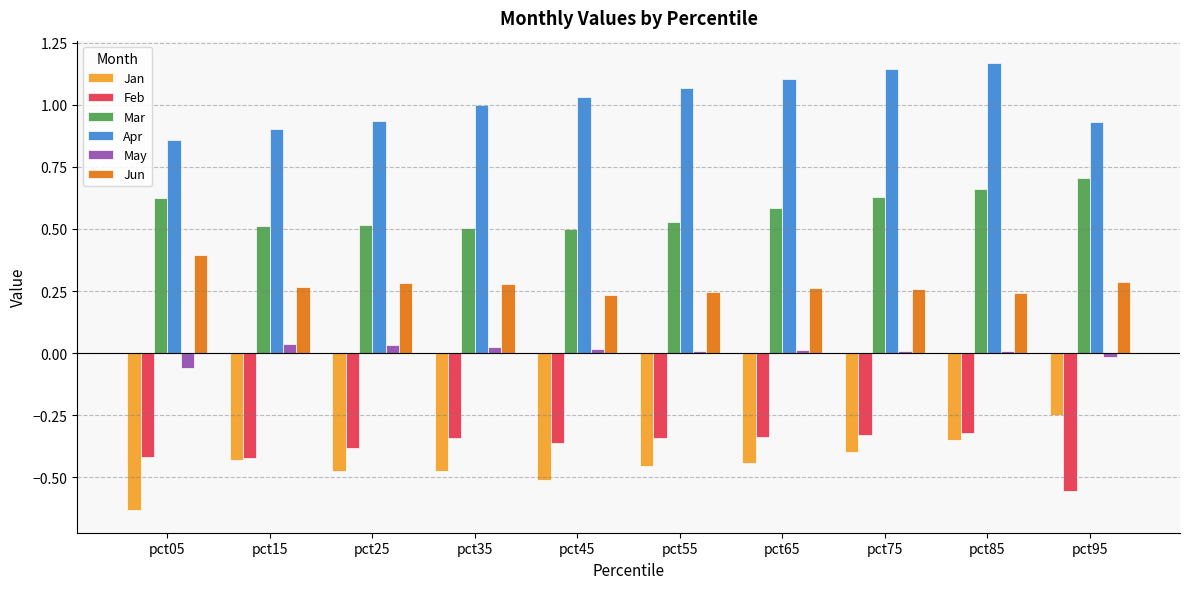

The Jun series shows 0.1 at pct85. True or false?

False